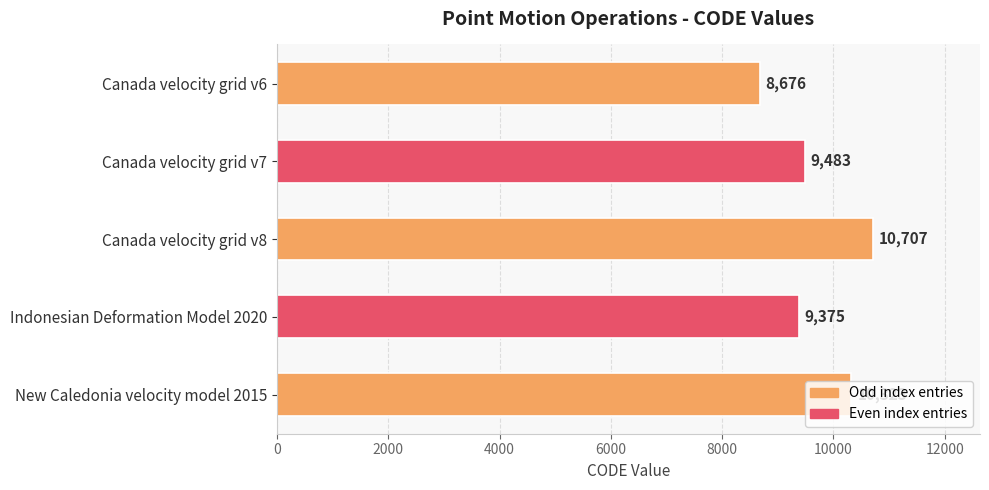

Rank the categories by value from lowest to highest.

Canada velocity grid v6, Indonesian Deformation Model 2020, Canada velocity grid v7, New Caledonia velocity model 2015, Canada velocity grid v8